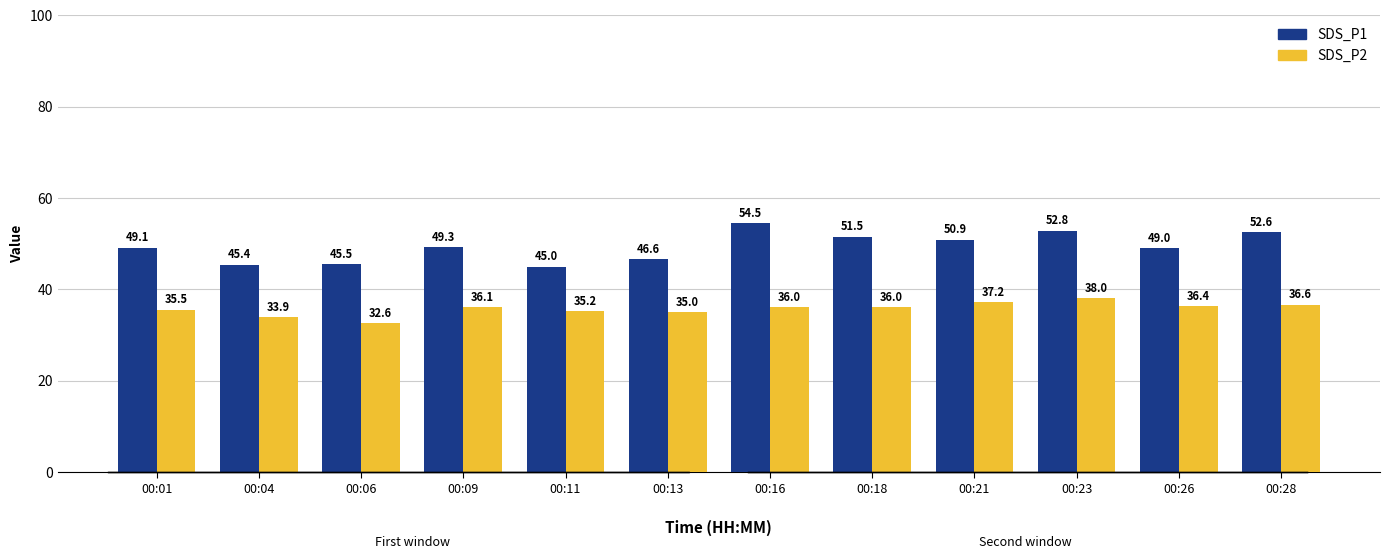

Between 00:18 and 00:23, which series saw the biggest shift?

SDS_P2